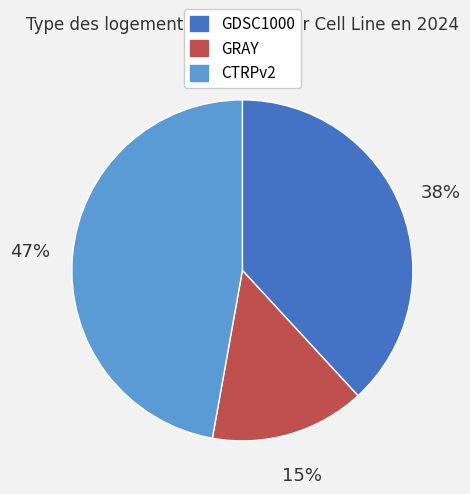

True or false: GDSC1000 accounts for 29% of the total.

False